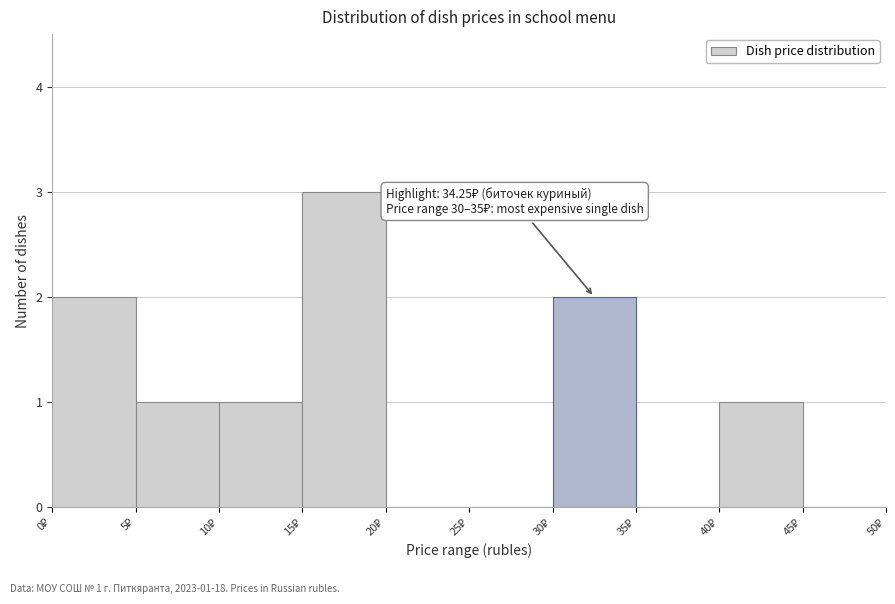

Which range on the x-axis has the tallest bar?

15 to 20